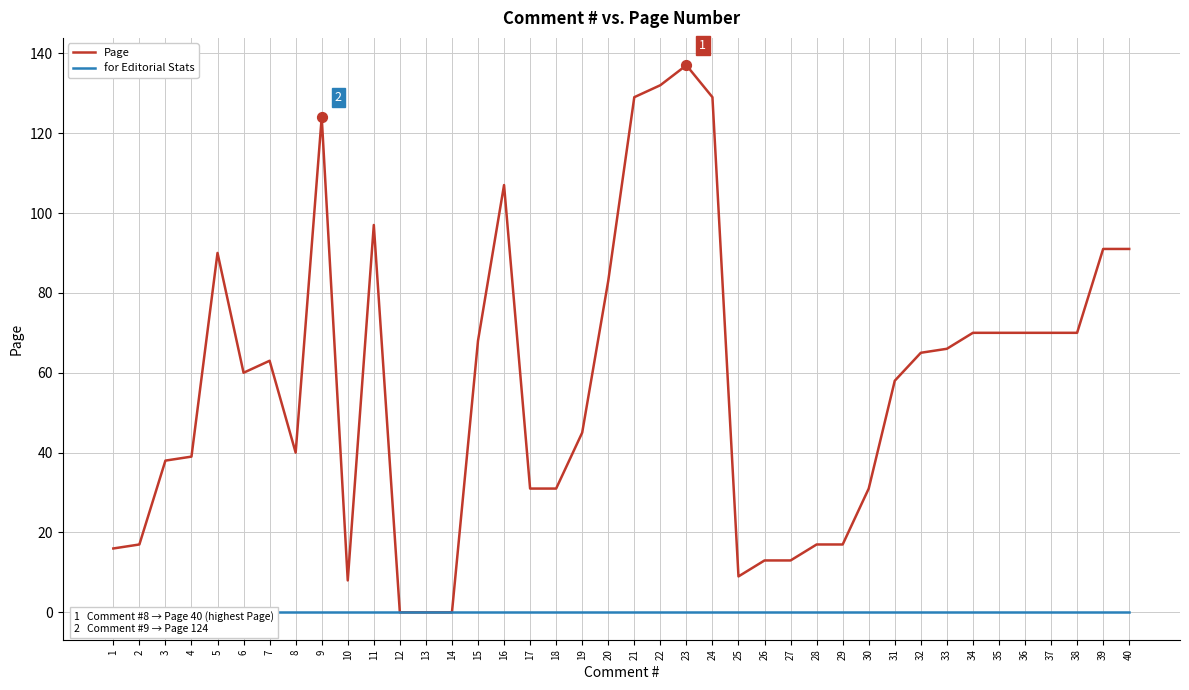

Which series has the largest total across all categories?

Page